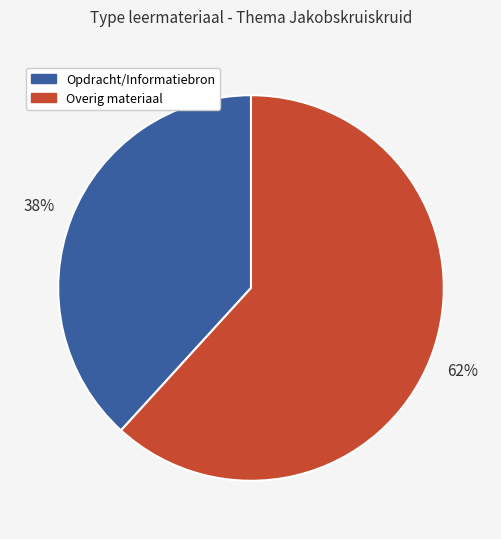

To the nearest percent, what is the average slice percentage?

50%